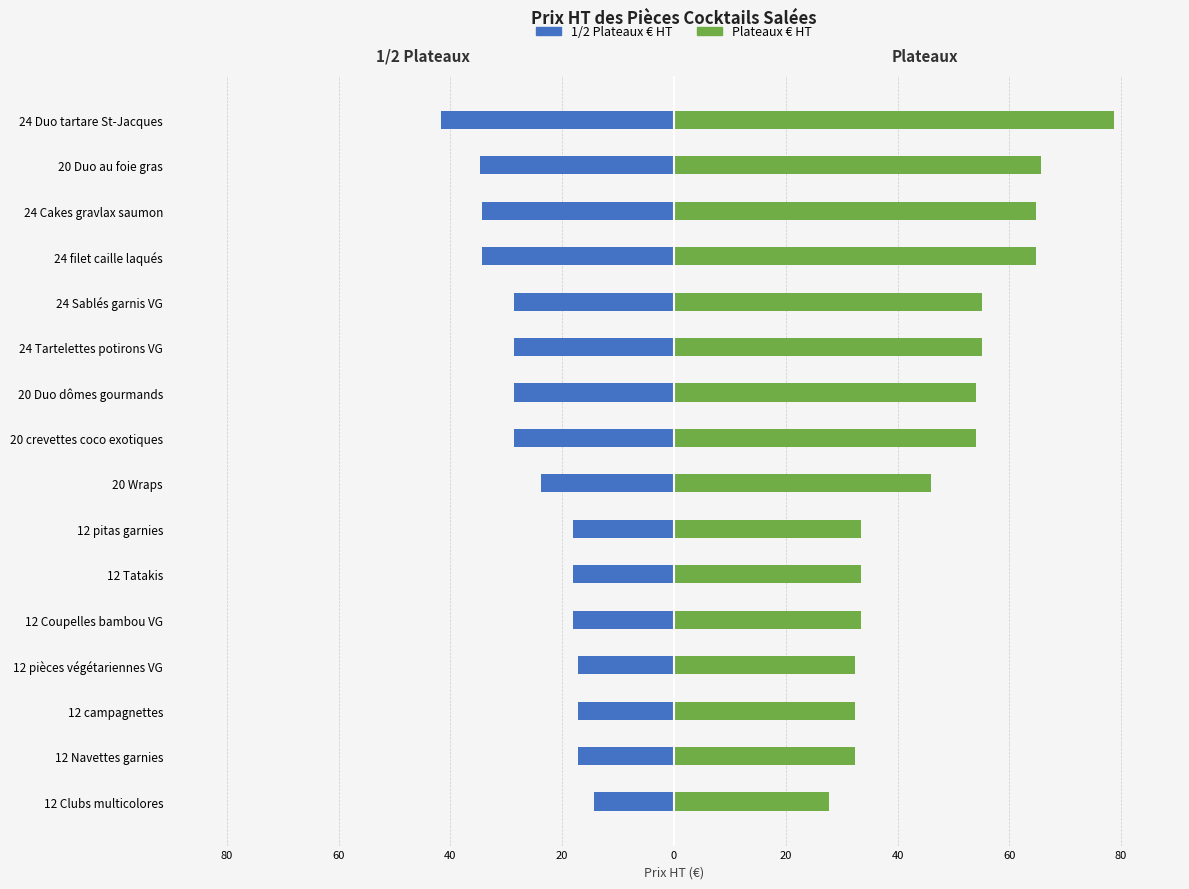

How many groups of bars are there?

16